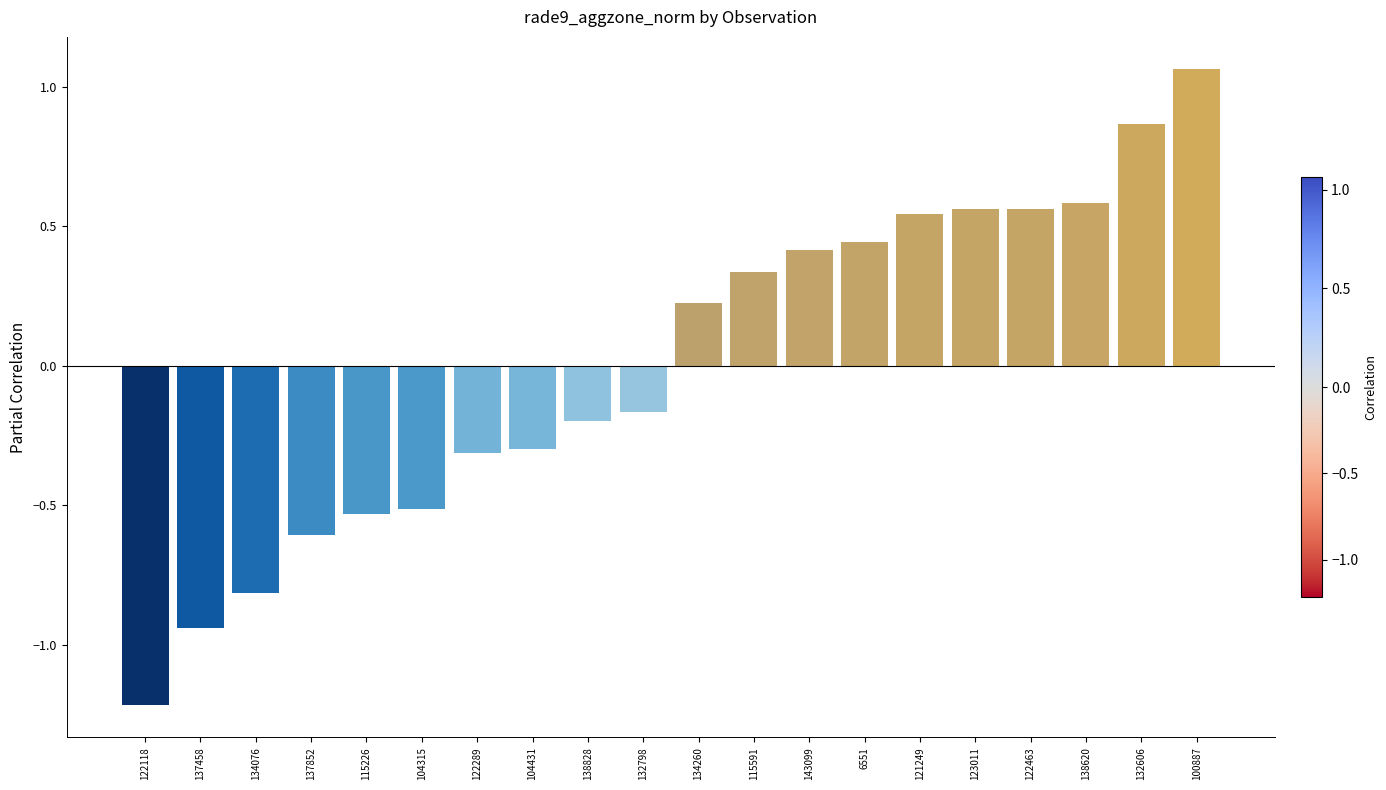

What is the change in value from 137458 to 134076?

+0.1